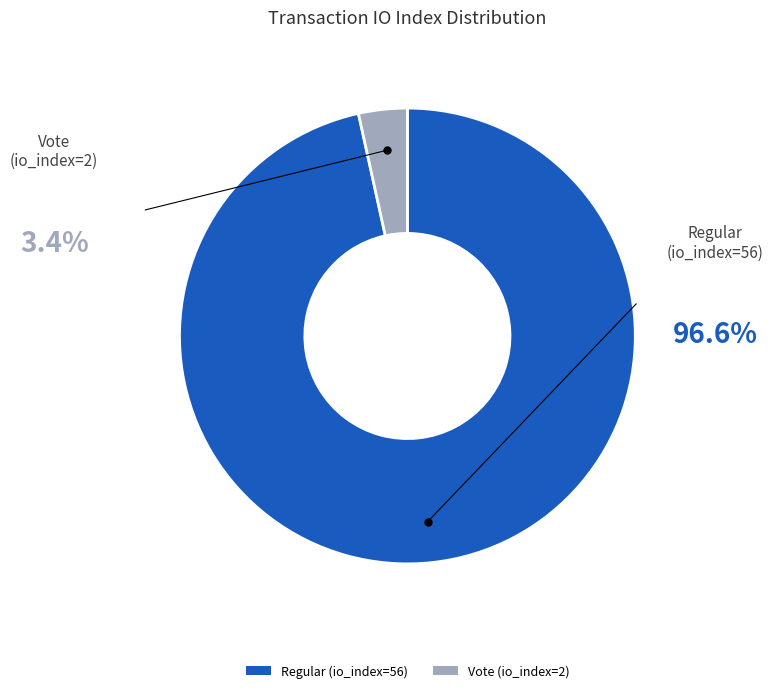

Which category has the smallest portion of the pie?

Vote (io_index=2)